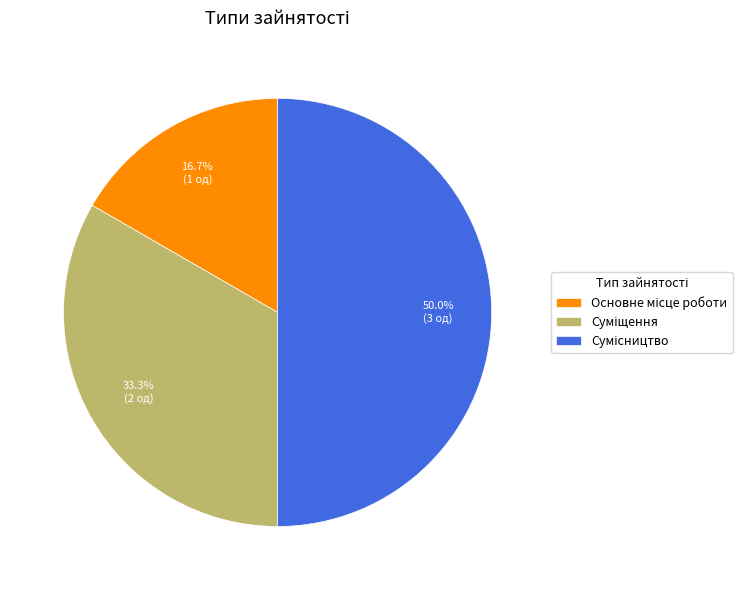

How many slices are in this pie chart?

3